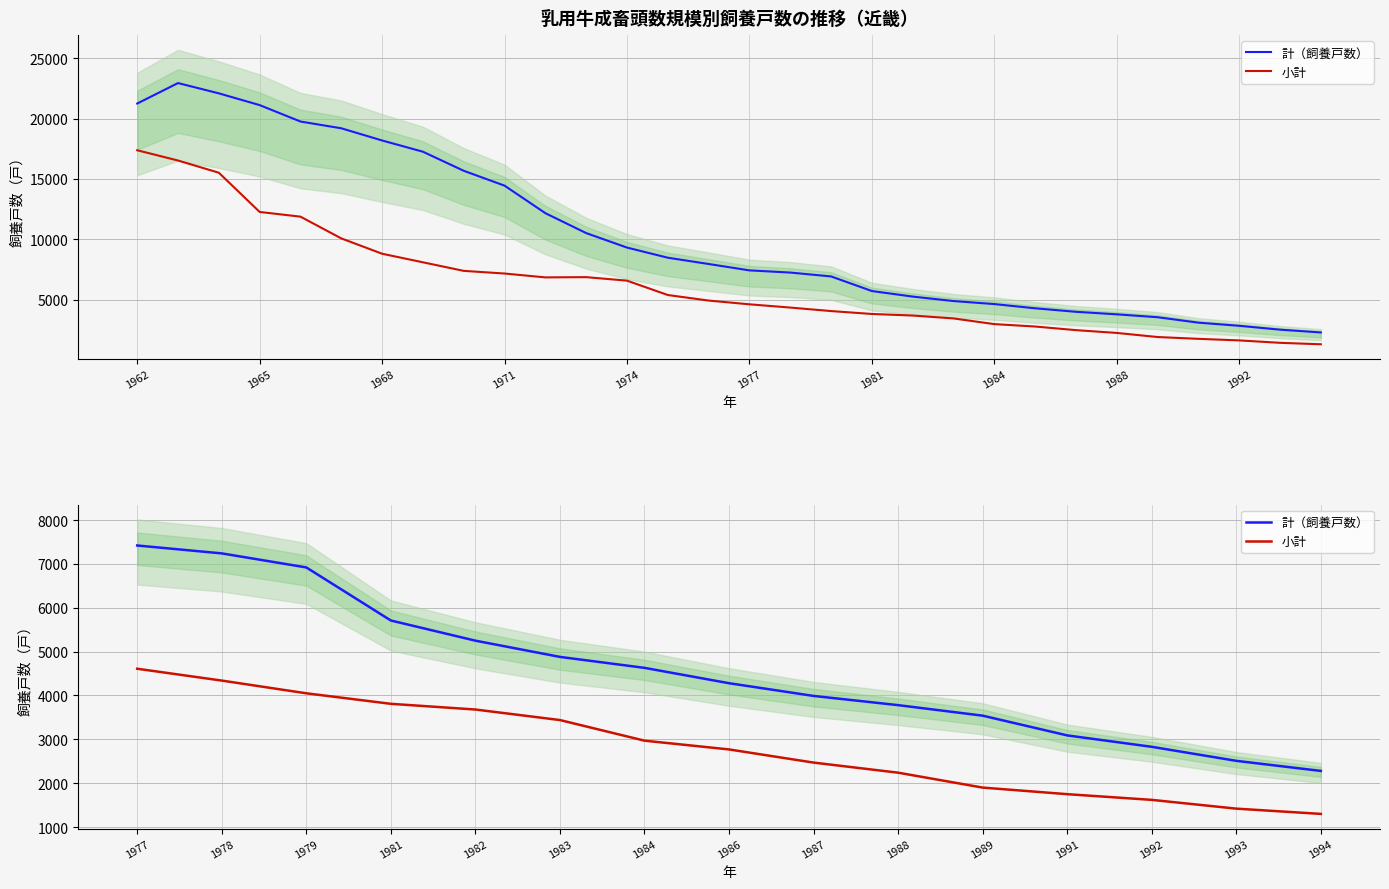

How many data points in 計（飼養戸数） are less than 4280?

7